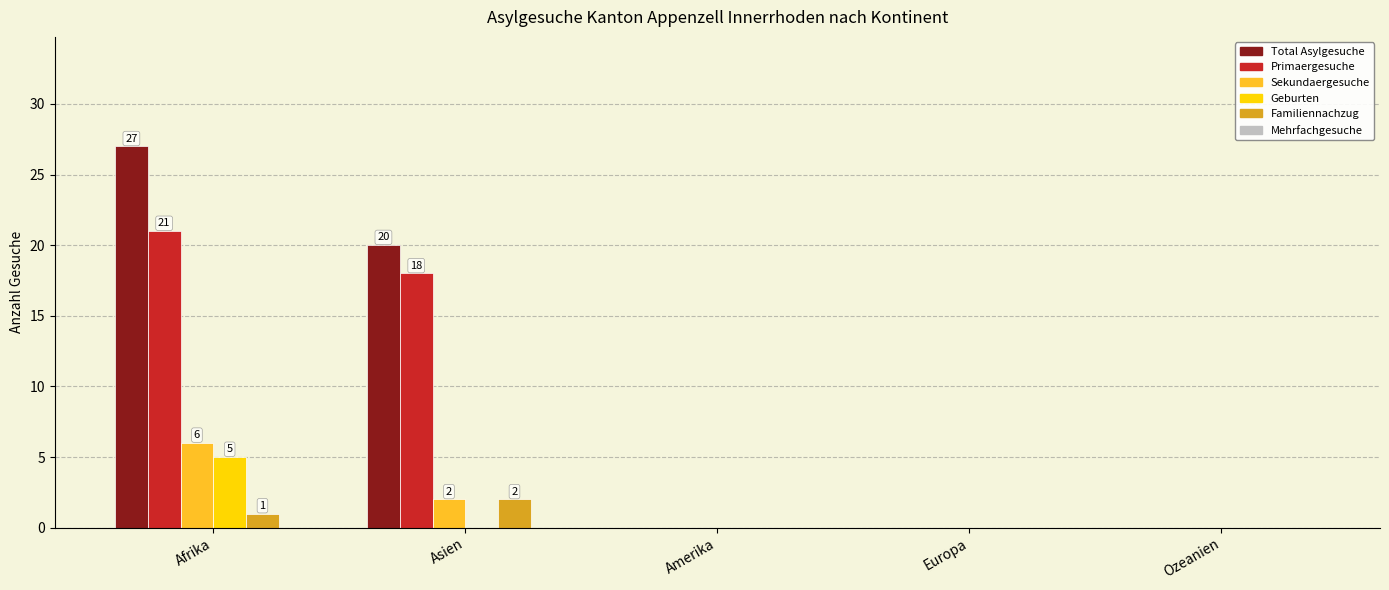

Are the bars horizontal?

No